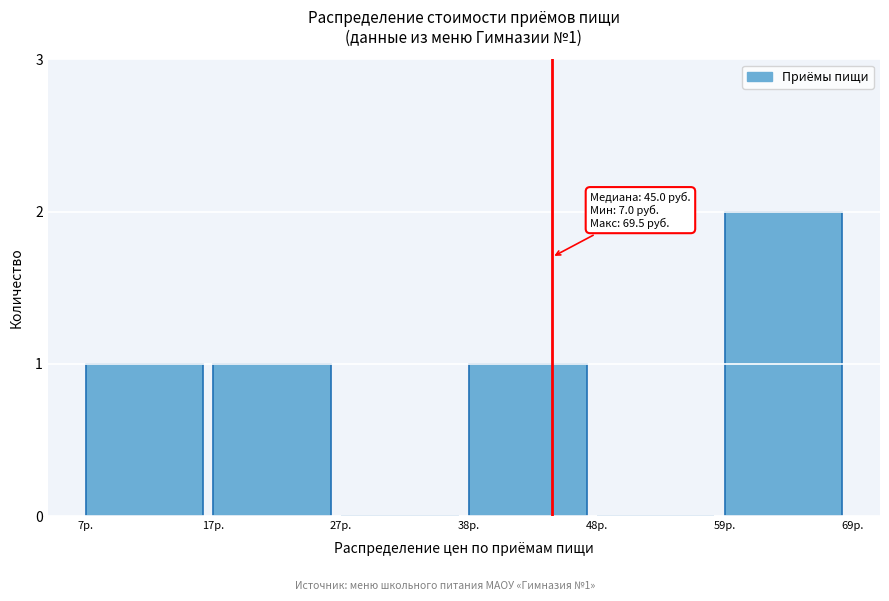

Reading left to right, what are all the values shown in this chart?

7р.=1	17р.=1	27р.=0	38р.=1	48р.=0	59р.=2